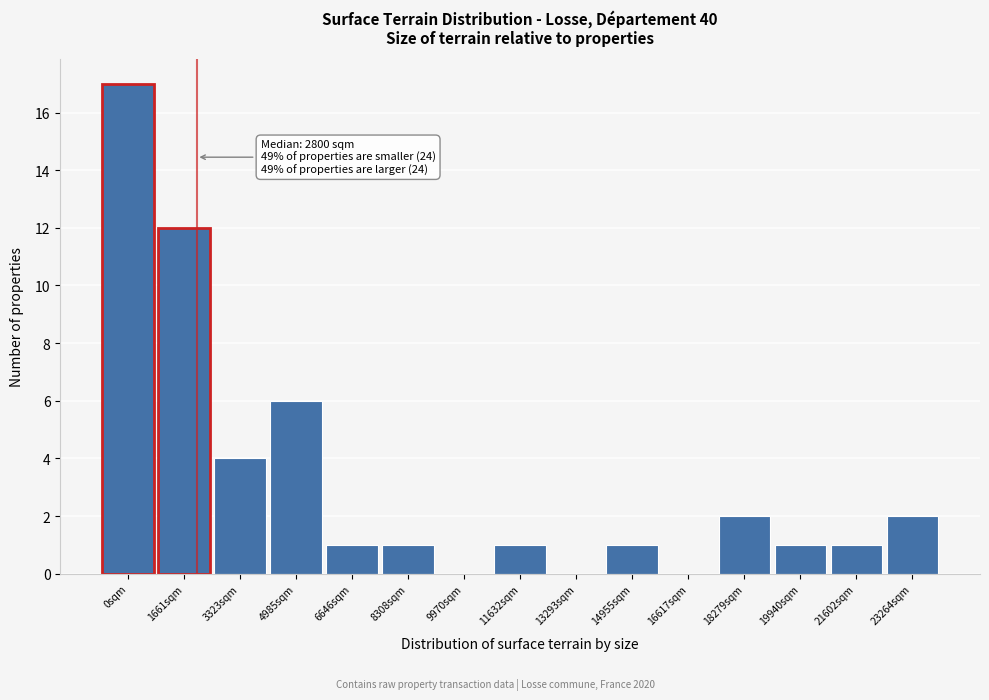

Reading right to left, transcribe all the data shown in this chart.

23264sqm=2	21602sqm=1	19940sqm=1	18279sqm=2	16617sqm=0	14955sqm=1	13293sqm=0	11632sqm=1	9970sqm=0	8308sqm=1	6646sqm=1	4985sqm=6	3323sqm=4	1661sqm=12	0sqm=17